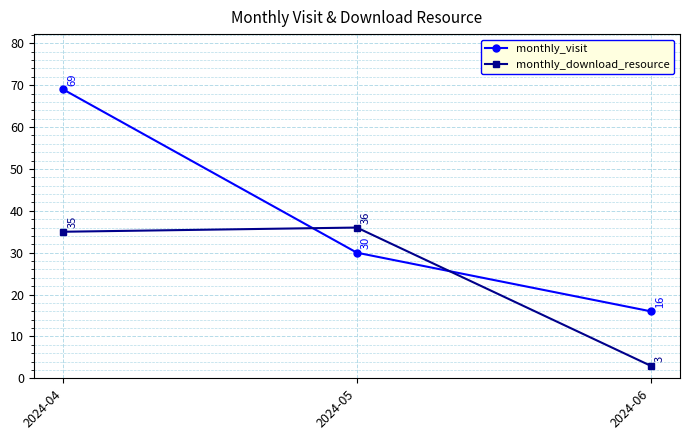

What is the minimum value shown in the chart?

3